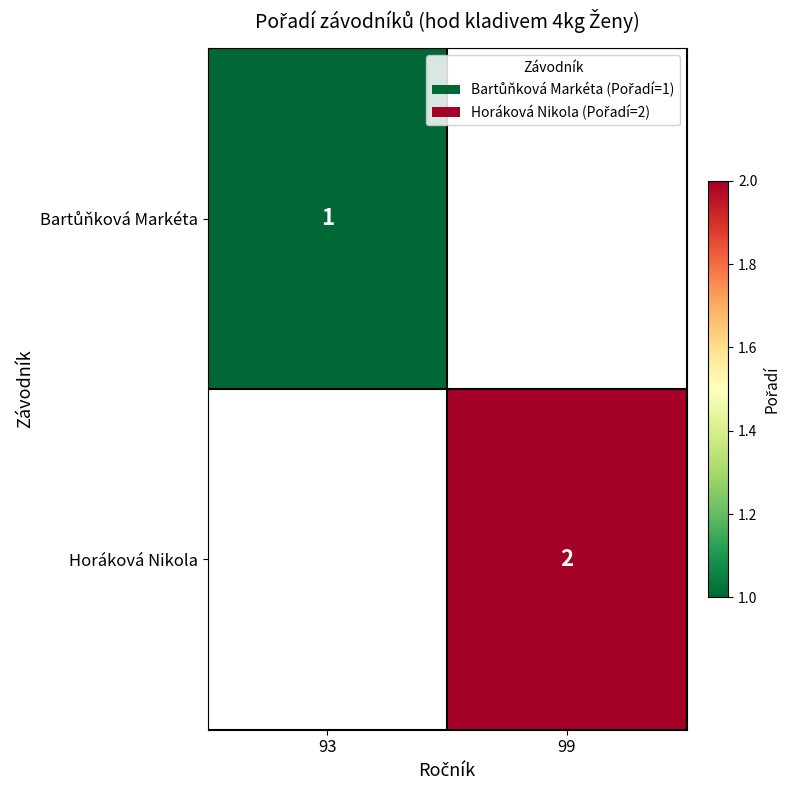

The value of Horáková Nikola at 99 is 2. True or false?

True